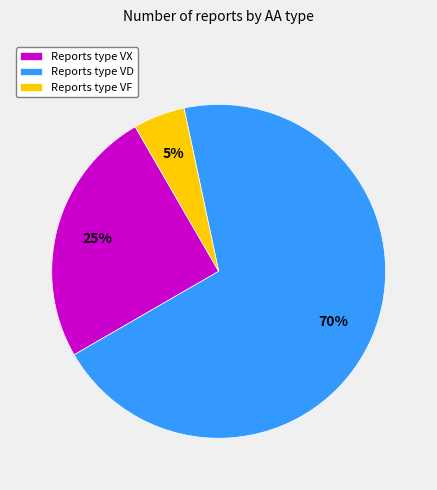

How many slices are in this pie chart?

3